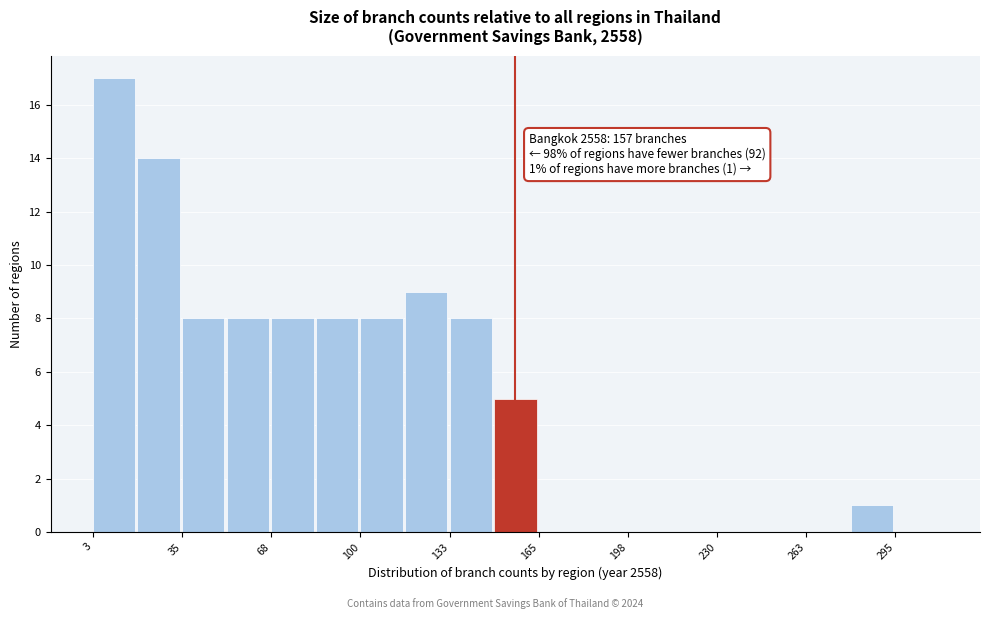

Around what value on the x-axis is the tallest bar? Give the approximate position of its centre, as read against the axis.

10